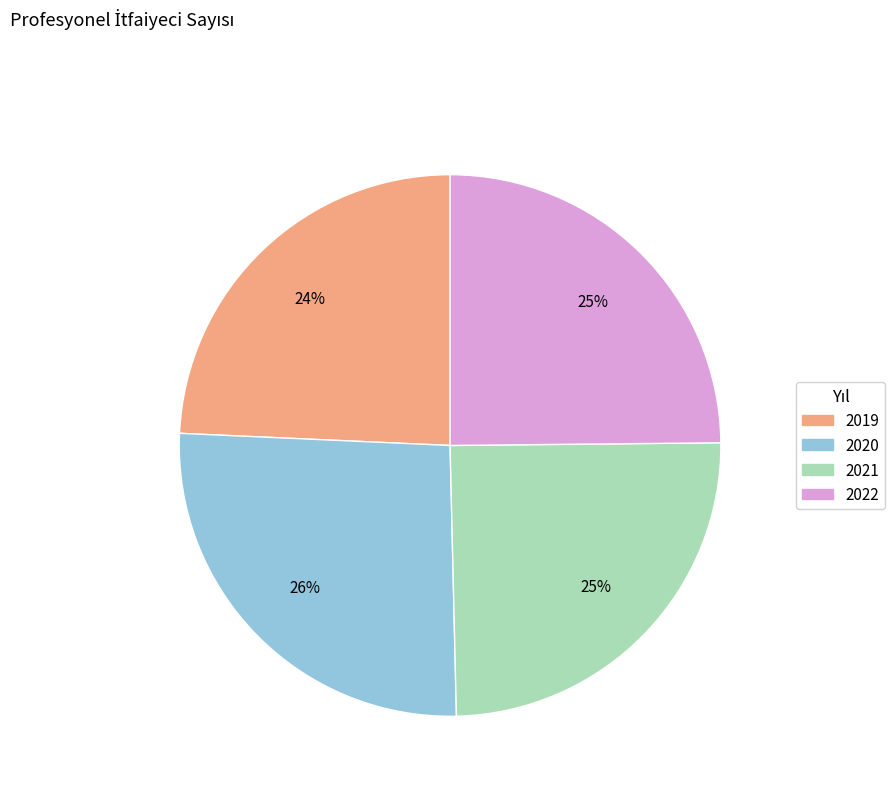

How many segments does this pie chart have?

4